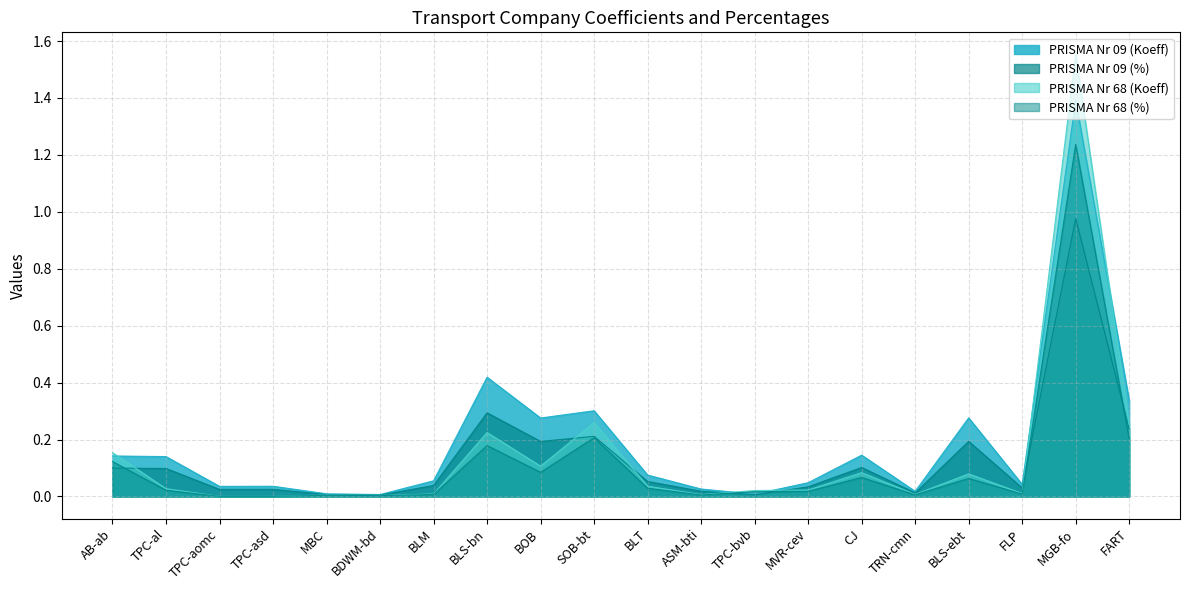

Where do PRISMA Nr 68 (Koeff) and PRISMA Nr 09 (Koeff) first cross each other?

AB-ab and TPC-al